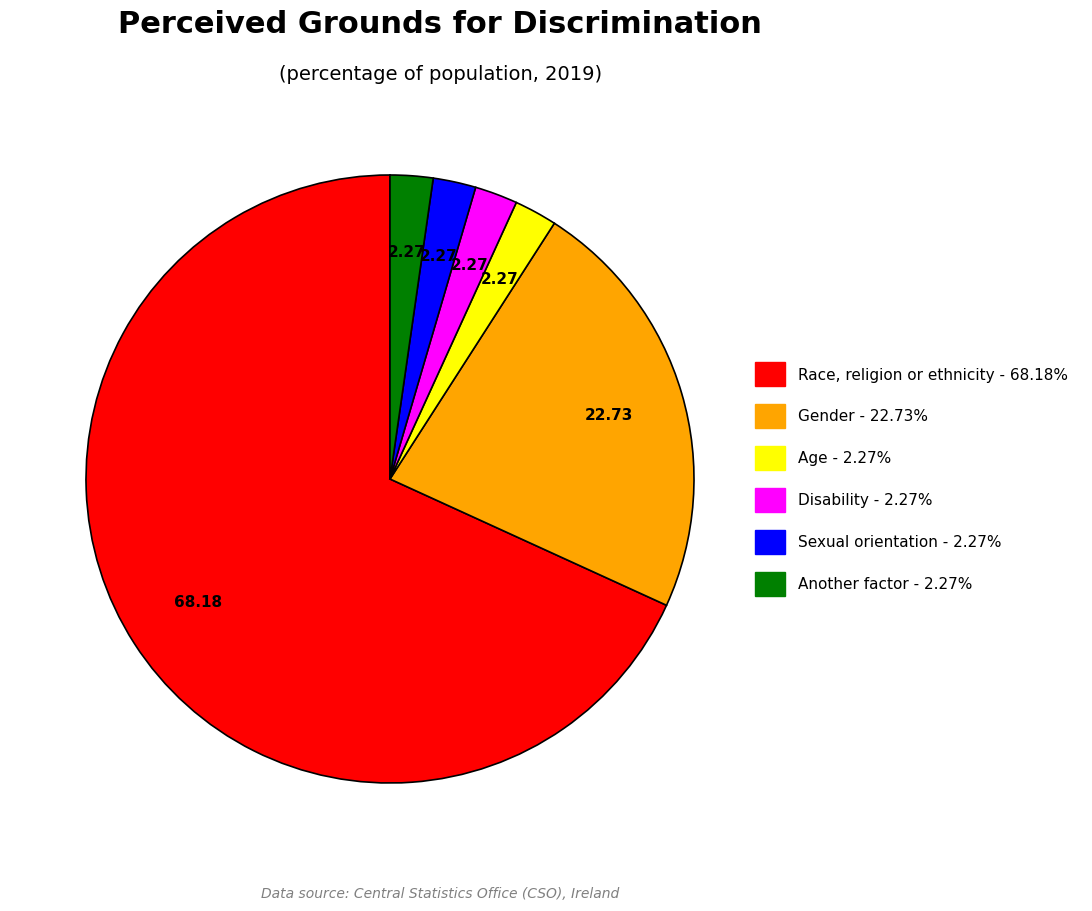

Is Race, religion or ethnicity the majority of the pie?

Yes